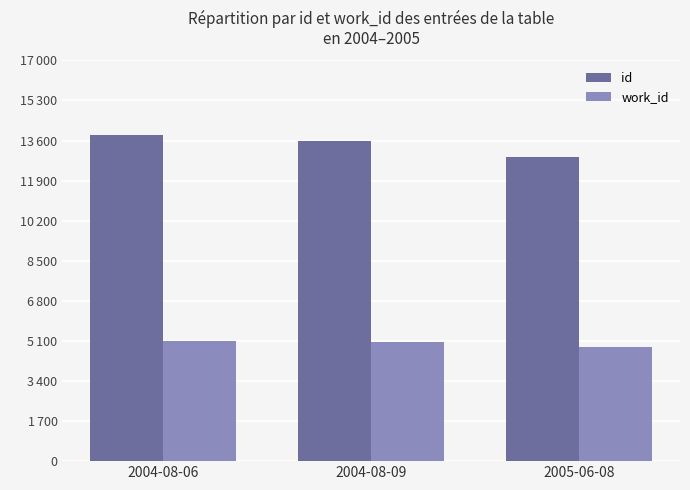

Reading left to right, what are all the values shown in this chart?

id: 13817	13598	12920
work_id: 5115	5047	4840